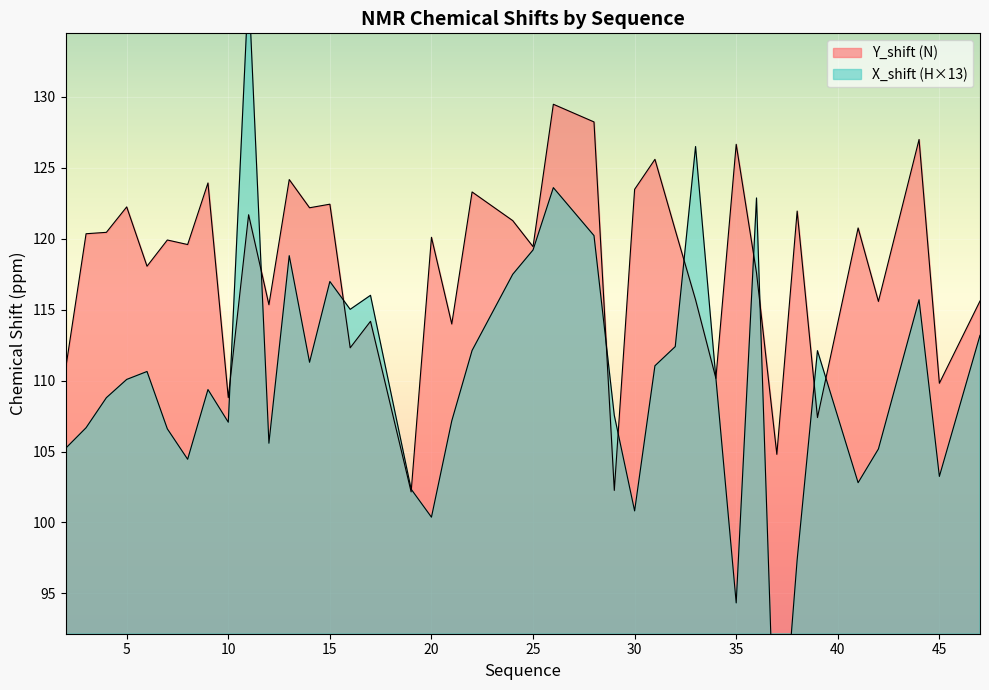

List the series in order of their peak value, highest first.

X_shift, Y_shift